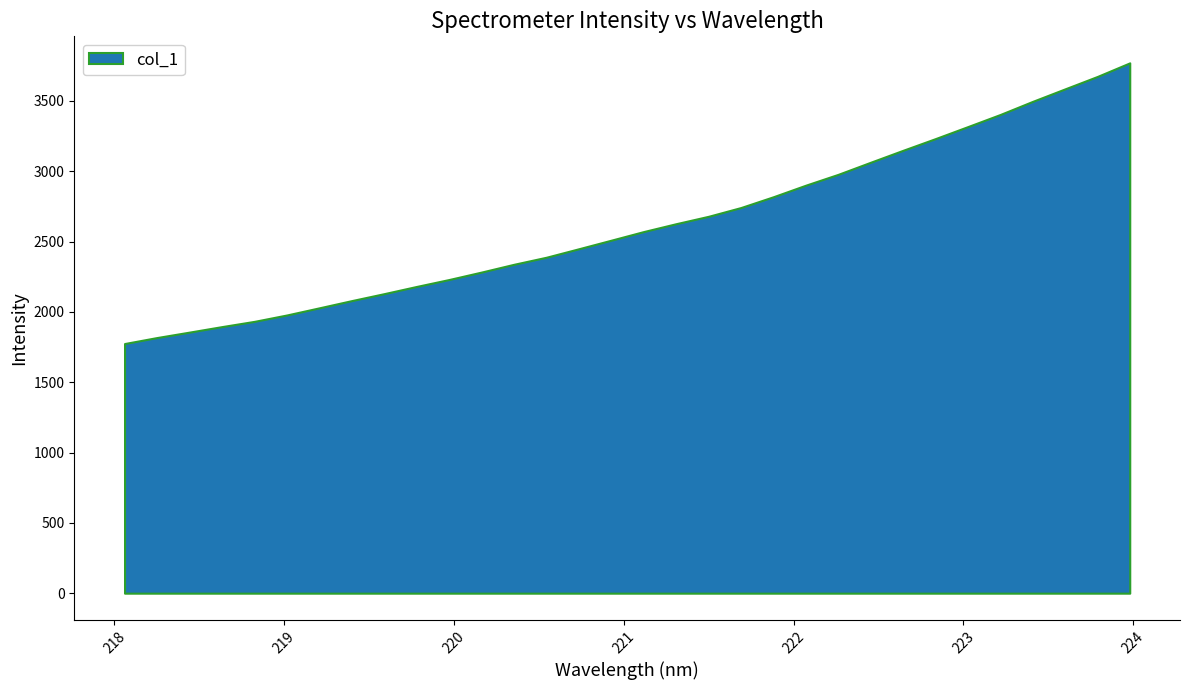

At which category does the chart reach its peak across all series?

223.9802